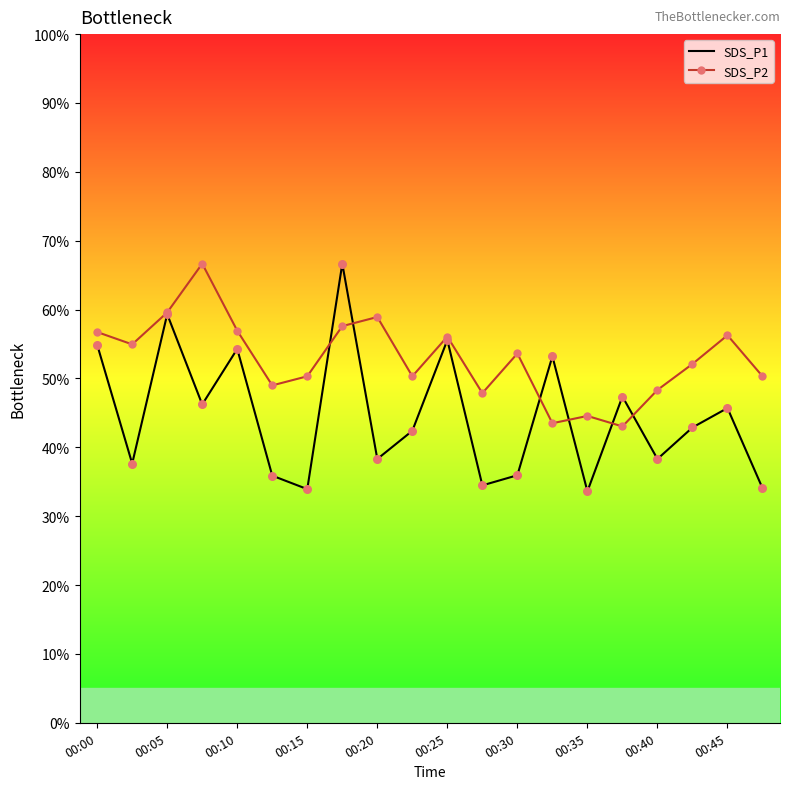

What is the minimum value shown in the chart?

33.6